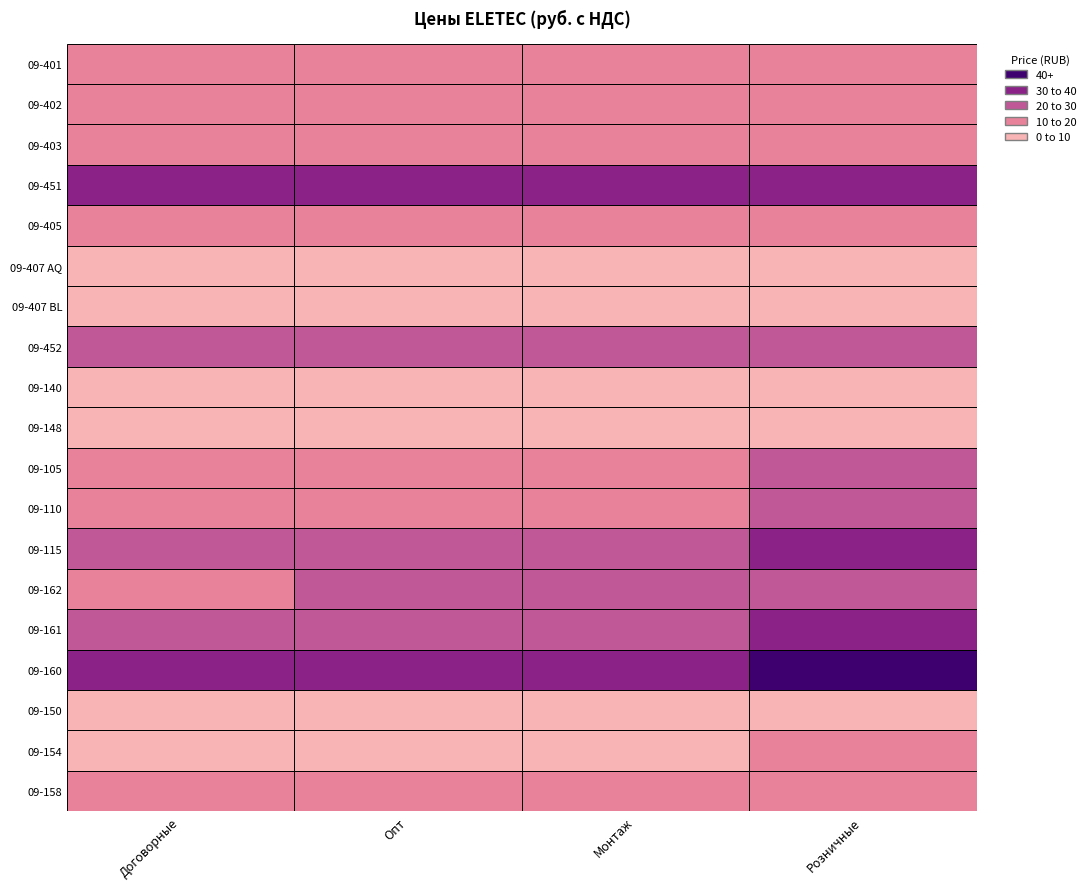

Reading left to right, list all the values displayed in this chart.

09-401: 0=11.1	1=11.1	2=11.1	3=11.1
09-402: 0=12.3	1=12.3	2=12.3	3=12.3
09-403: 0=11.1	1=11.1	2=11.1	3=11.1
09-451: 0=32.0	1=32.0	2=32.0	3=32.0
09-405: 0=14.8	1=14.8	2=14.8	3=14.8
09-407 AQ: 0=6.2	1=6.2	2=6.2	3=6.2
09-407 BL: 0=6.2	1=6.2	2=6.2	3=6.2
09-452: 0=23.4	1=23.4	2=23.4	3=23.4
09-140: 0=6.3	1=6.8	2=7.0	3=8.3
09-148: 0=6.9	1=7.4	2=7.6	3=9.0
09-105: 0=15.6	1=16.7	2=17.2	3=20.3
09-110: 0=15.4	1=16.5	2=17.0	3=20.1
09-115: 0=25.5	1=27.2	2=28.0	3=33.1
09-162: 0=19.5	1=20.8	2=21.4	3=25.3
09-161: 0=25.5	1=27.2	2=28.0	3=33.1
09-160: 0=34.6	1=37.1	2=38.1	3=45.0
09-150: 0=3.5	1=3.7	2=3.8	3=4.5
09-154: 0=8.2	1=8.8	2=9.1	3=10.7
09-158: 0=15.3	1=16.4	2=16.8	3=19.9